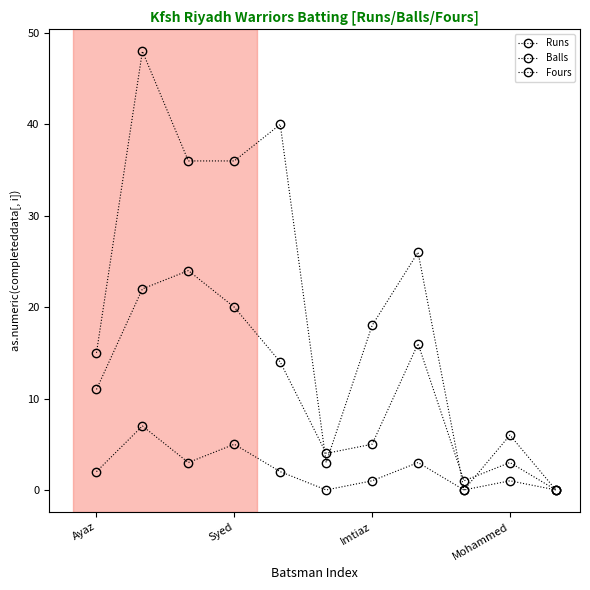

How many values in the Runs series are below 18?

5